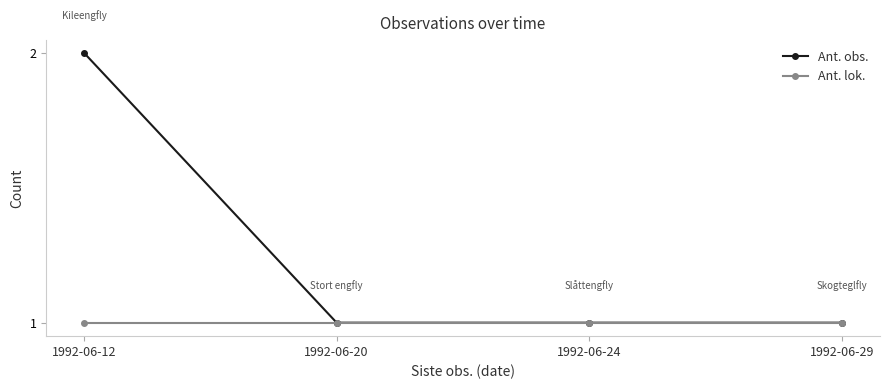

What is the value of the Ant. obs. point at the 3rd from the left?

1